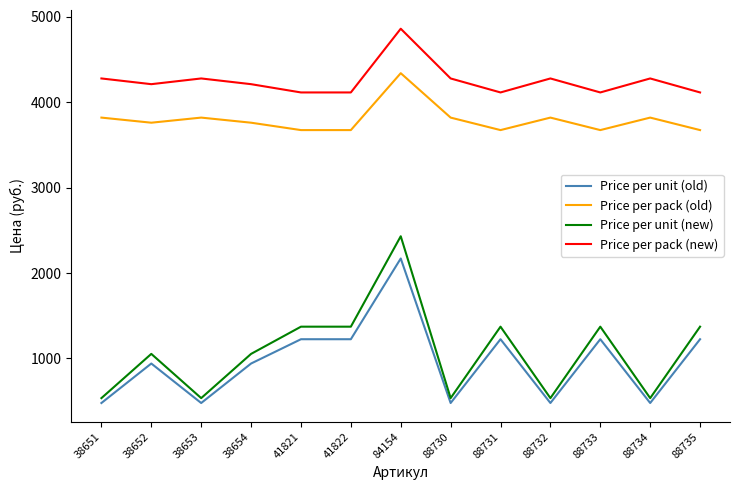

Reading left to right, list all the values displayed in this chart.

Price per unit (old): 38651=477.7	38652=940.4	38653=477.7	38654=940.4	41821=1225.0	41822=1225.0	84154=2170.8	88730=477.7	88731=1225.0	88732=477.7	88733=1225.0	88734=477.7	88735=1225.0
Price per pack (old): 38651=3821.3	38652=3761.5	38653=3821.3	38654=3761.5	41821=3674.9	41822=3674.9	84154=4341.5	88730=3821.3	88731=3674.9	88732=3821.3	88733=3674.9	88734=3821.3	88735=3674.9
Price per unit (new): 38651=535.0	38652=1053.2	38653=535.0	38654=1053.2	41821=1372.0	41822=1372.0	84154=2431.3	88730=535.0	88731=1372.0	88732=535.0	88733=1372.0	88734=535.0	88735=1372.0
Price per pack (new): 38651=4279.8	38652=4212.8	38653=4279.8	38654=4212.8	41821=4115.9	41822=4115.9	84154=4862.5	88730=4279.8	88731=4115.9	88732=4279.8	88733=4115.9	88734=4279.8	88735=4115.9